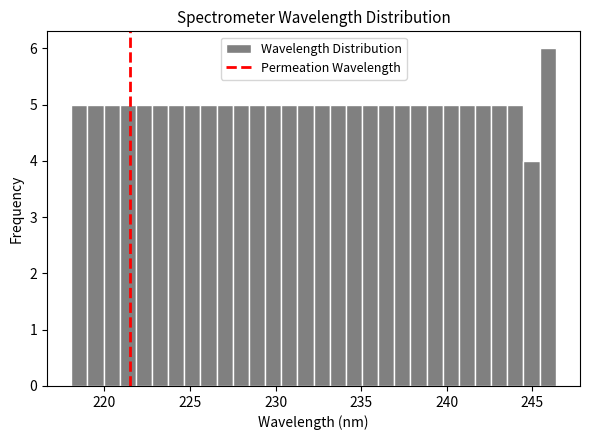

Around what value on the x-axis is the tallest bar? Give the approximate position of its centre, as read against the axis.

246.0